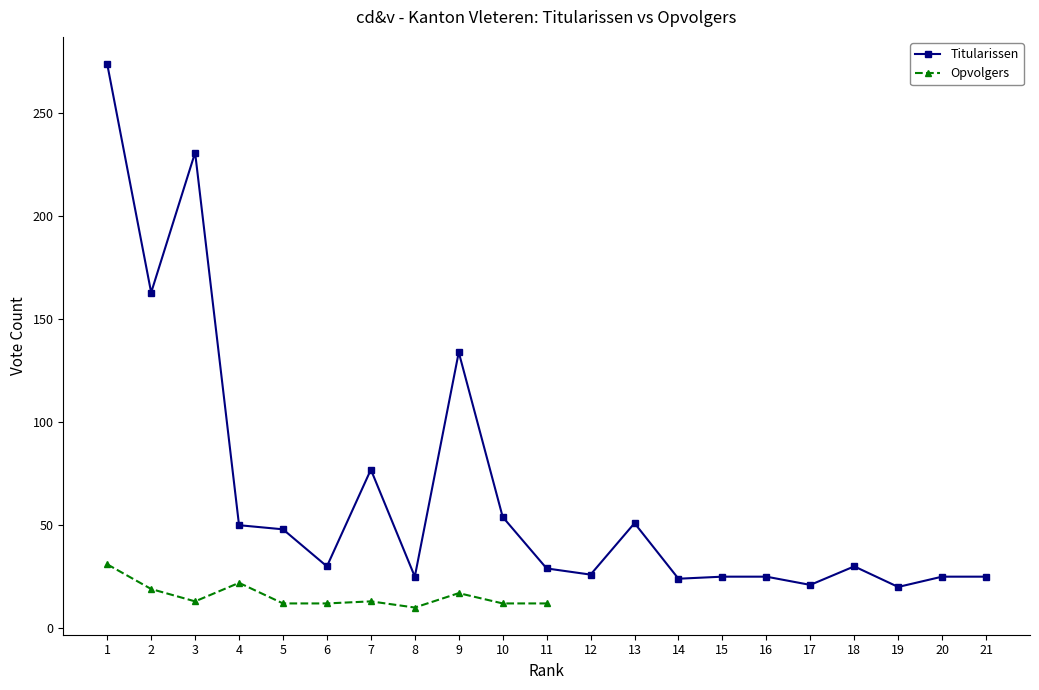

Where does the data first go above 30?

1